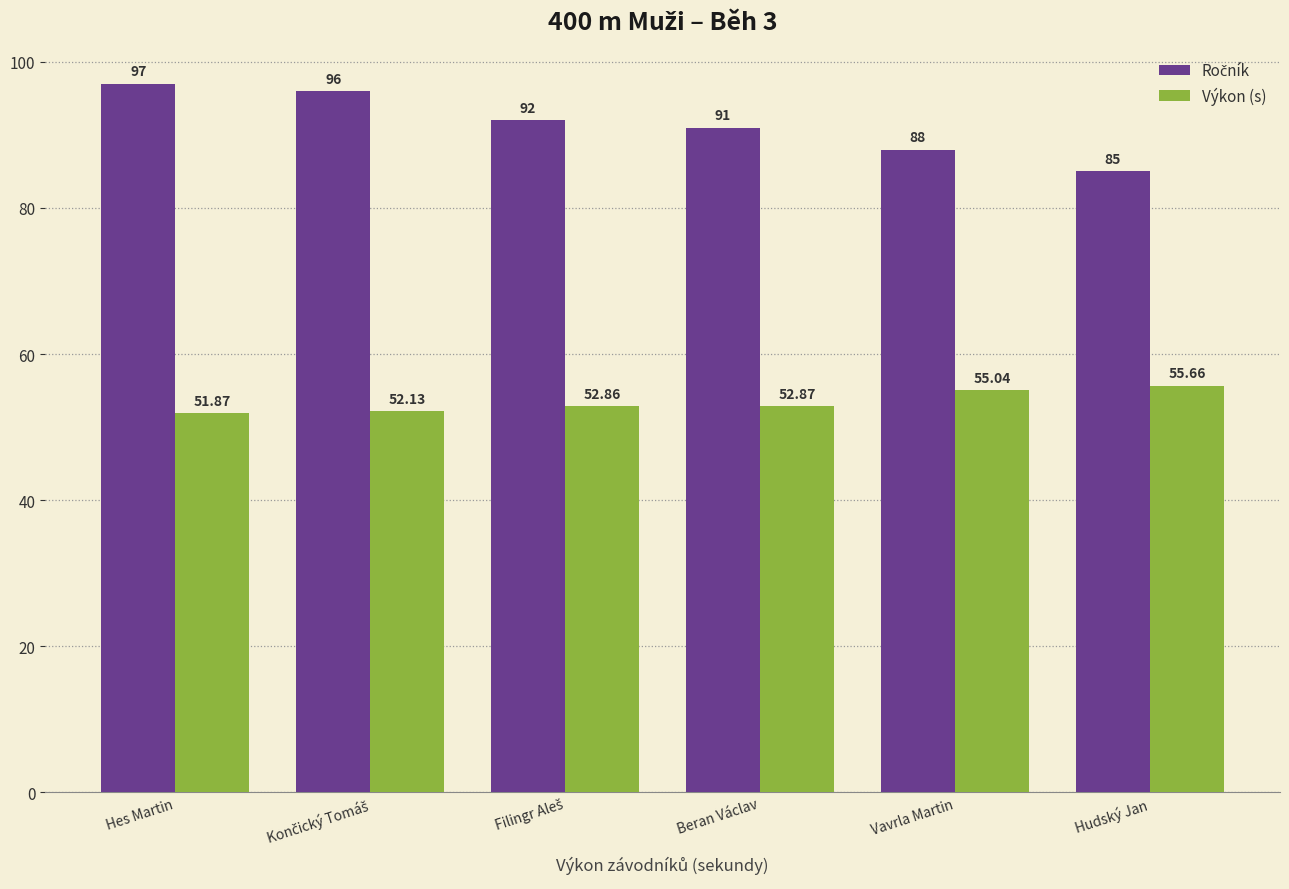

How many bars are there in each group?

2